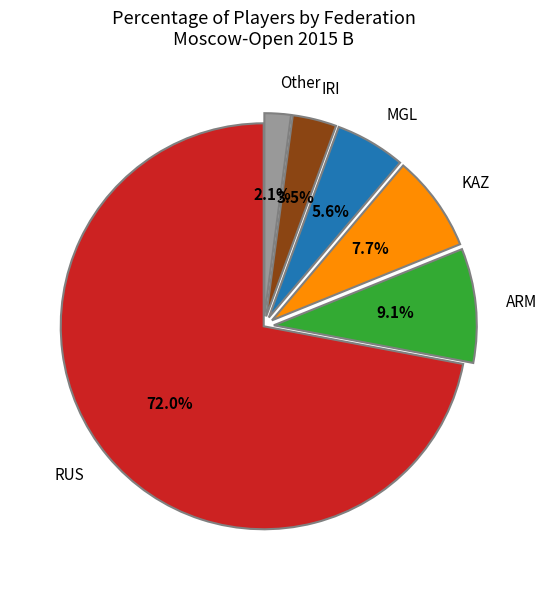

Is IRI the majority of the pie?

No